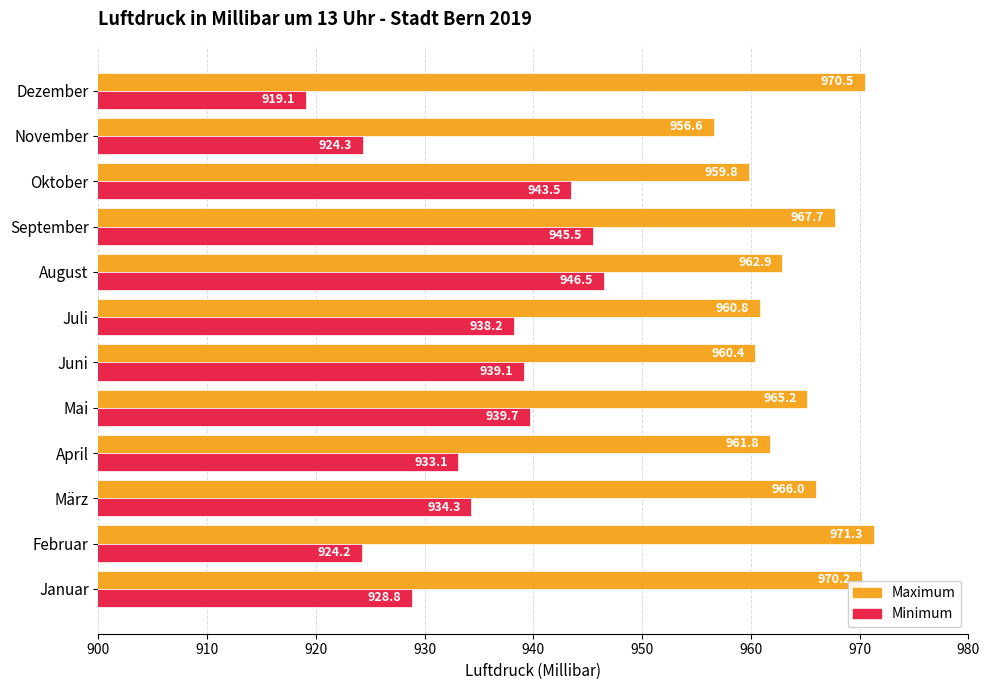

What is the sum of all Maximum values?

11573.2